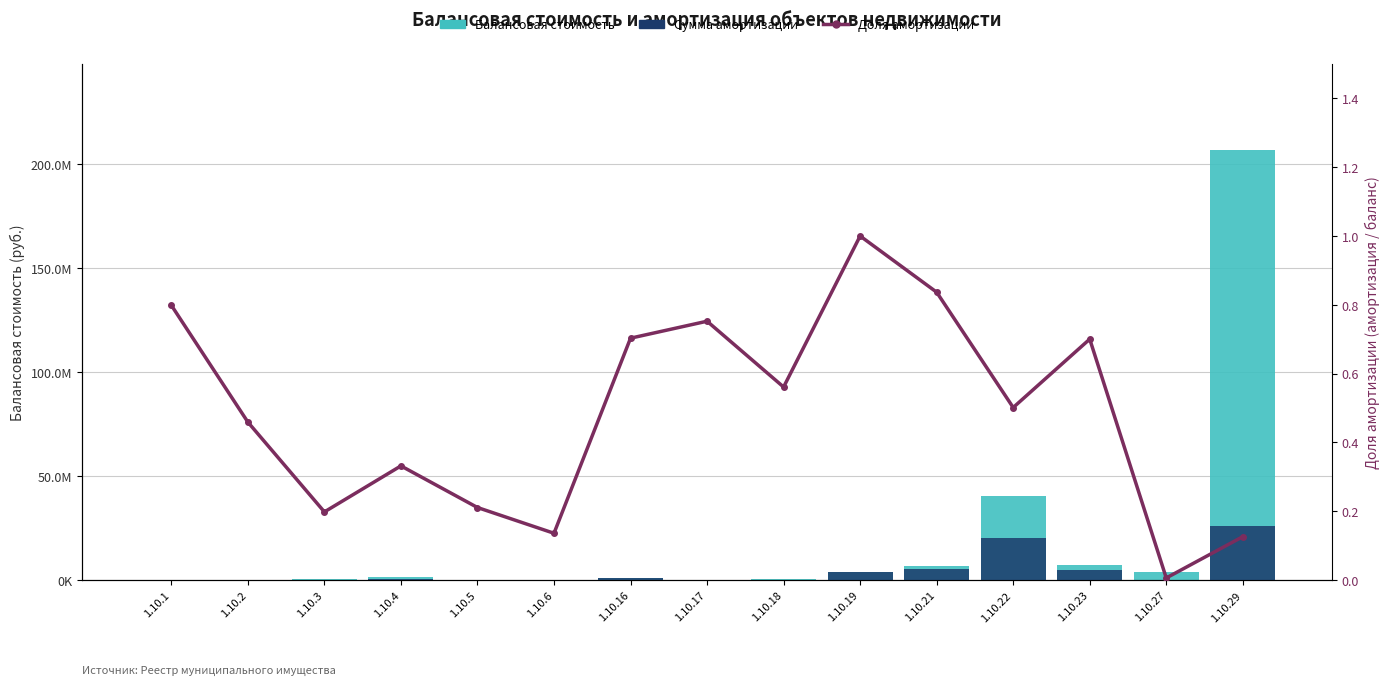

Reading left to right, list all the values displayed in this chart.

Балансовая стоимость: 201291.4	102584.5	554199.1	1377717.8	60750.8	21386.4	1191029.3	254605.9	297967.5	4050187.8	6612172.0	40190188.2	7078400.0	3904090.3	206868985.9
Сумма амортизации: 160769.1	47095.4	109748.3	457109.3	12806.9	2908.5	837311.5	191548.1	167165.0	4050187.8	5532181.4	20153083.5	4956768.3	23584.9	26086513.5
Доля амортизации: 0.8	0.5	0.2	0.3	0.2	0.1	0.7	0.8	0.6	1.0	0.8	0.5	0.7	0.0	0.1